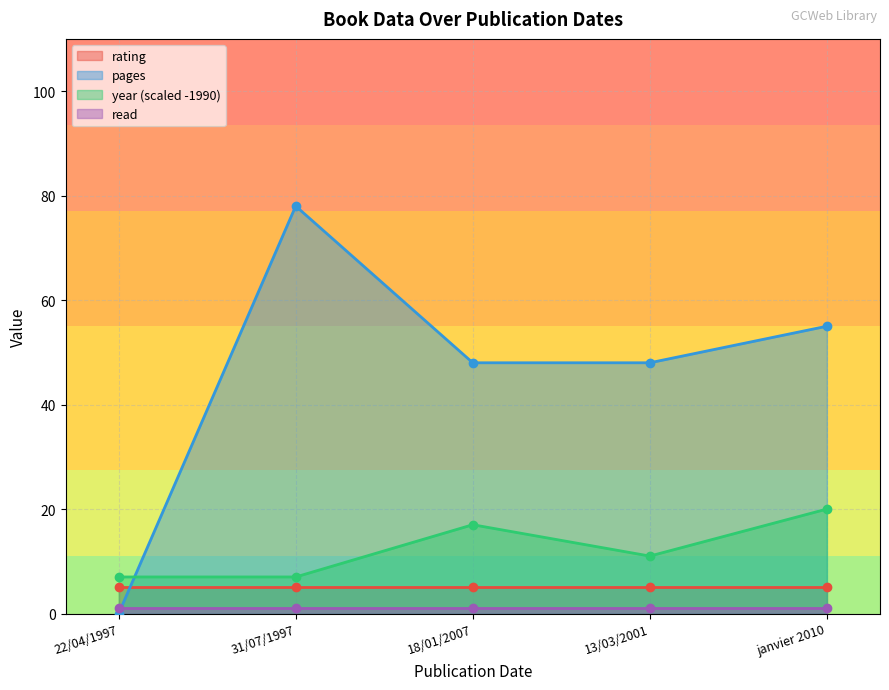

Does the chart have visible grid lines?

Yes